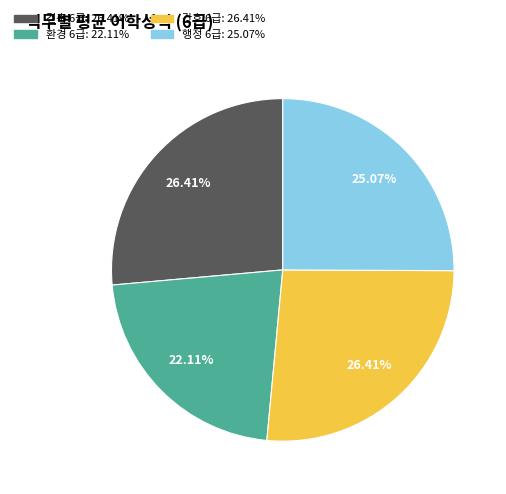

To the nearest percent, what is the combined percentage of 간호 6급 and 행정 6급?

51%